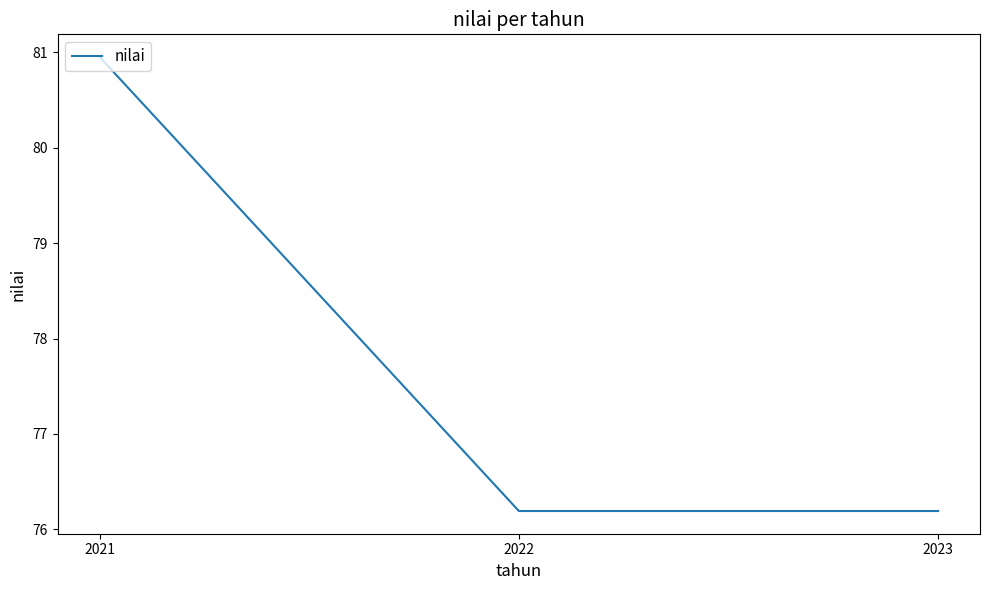

What is the ratio of the value at 2023 to the value at 2021?

0.9